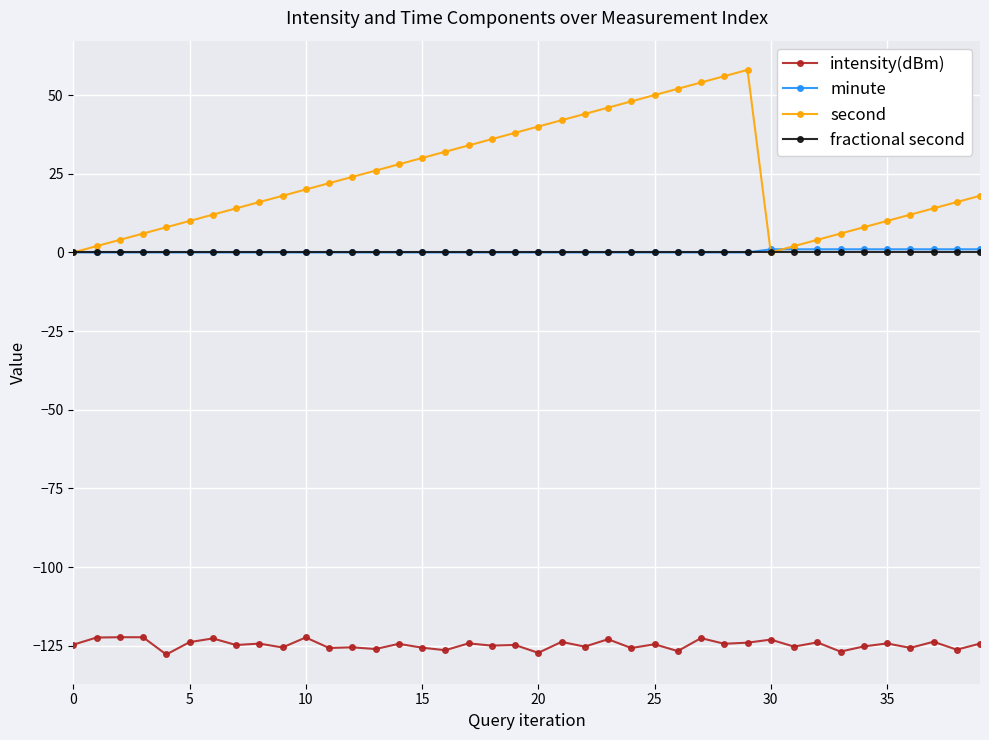

What is the value of the intensity(dBm) point at the 1st from the left?

-124.6